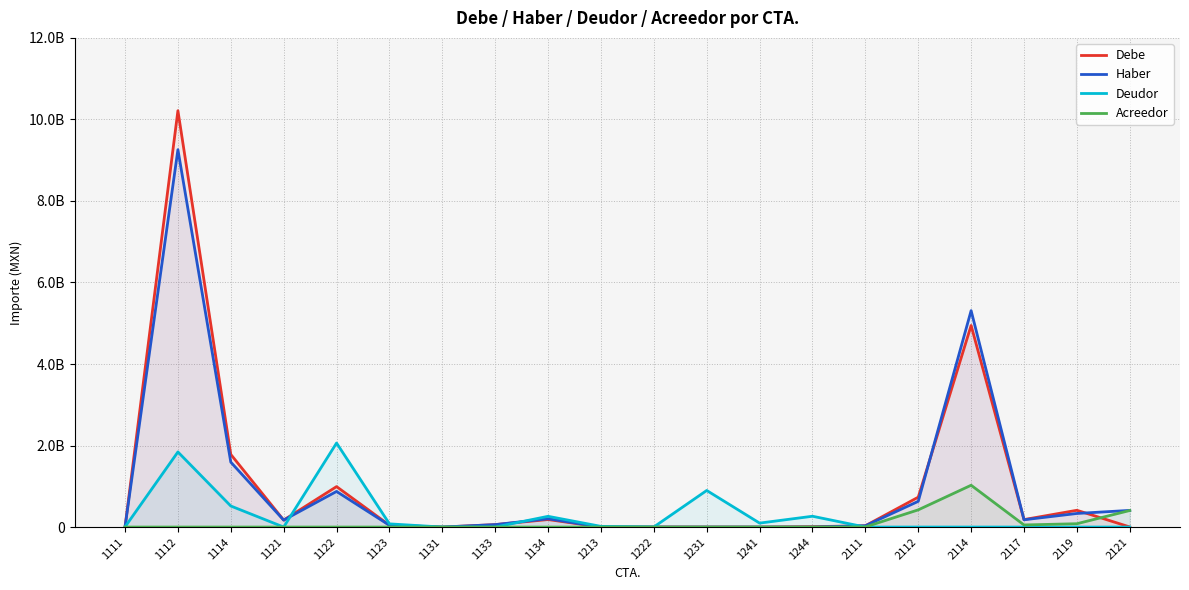

At which category does the chart reach its minimum across all series?

1131